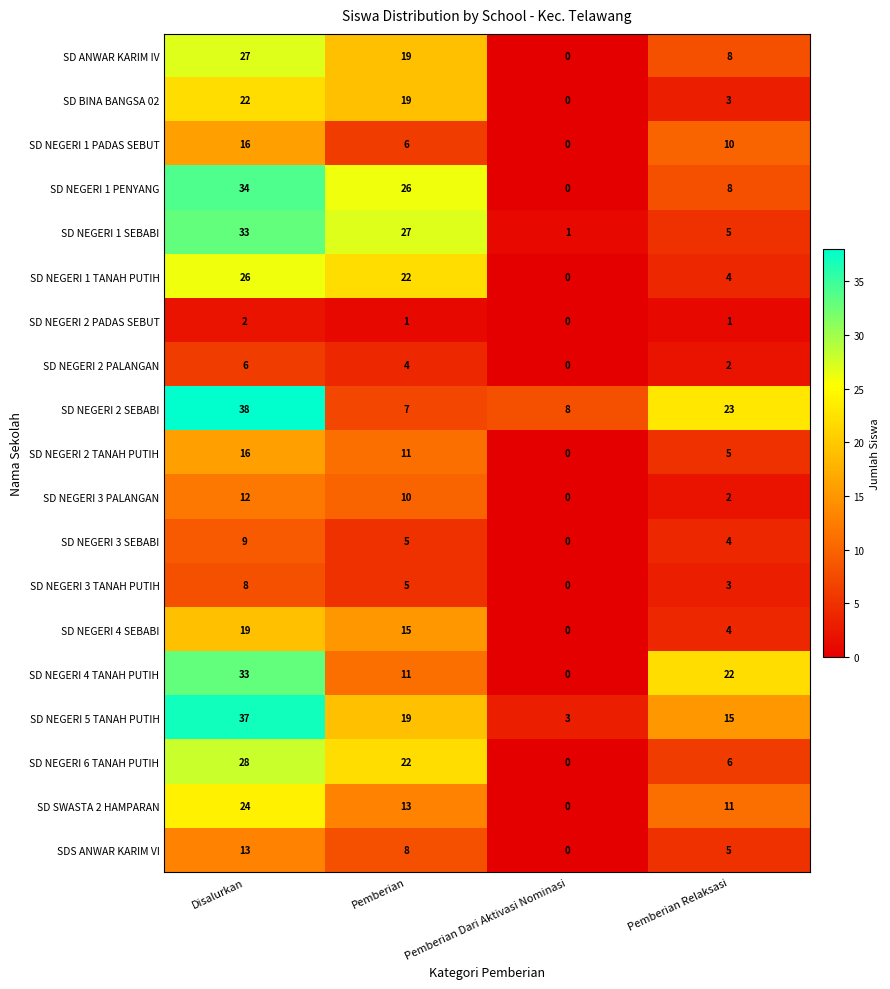

List the labels in order of SDS ANWAR KARIM VI value, largest first.

Disalurkan, Pemberian, Pemberian Relaksasi, Pemberian Dari Aktivasi Nominasi